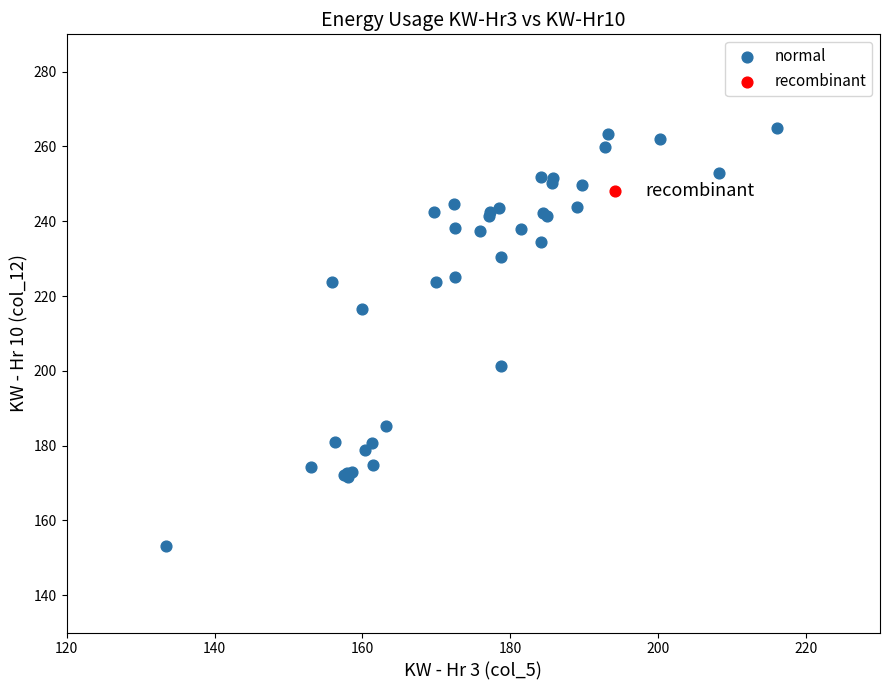

What are all the series names shown in the legend?

normal, recombinant